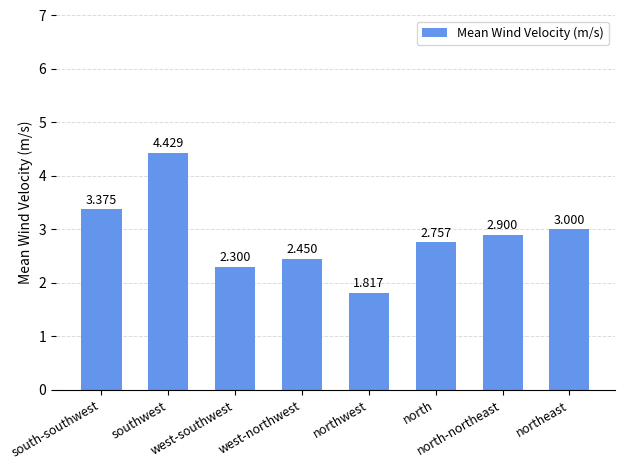

What is the label of the 6th bar from the left?

north